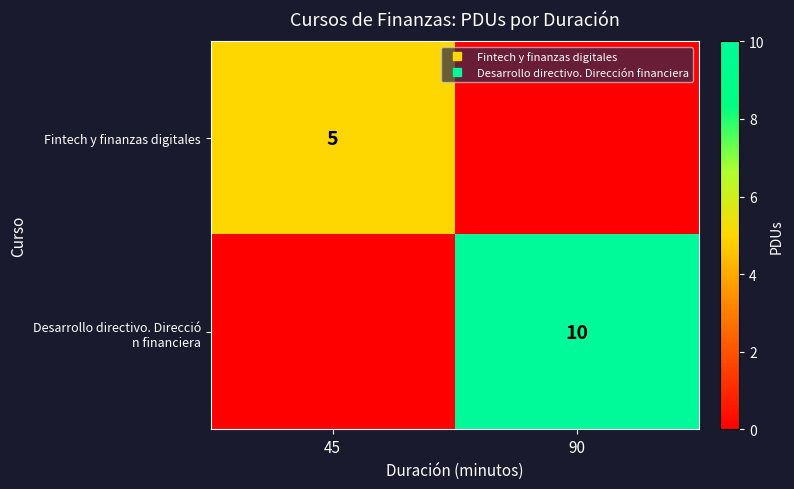

What is the difference between the Fintech y finanzas digitales values at 45 and 90?

5